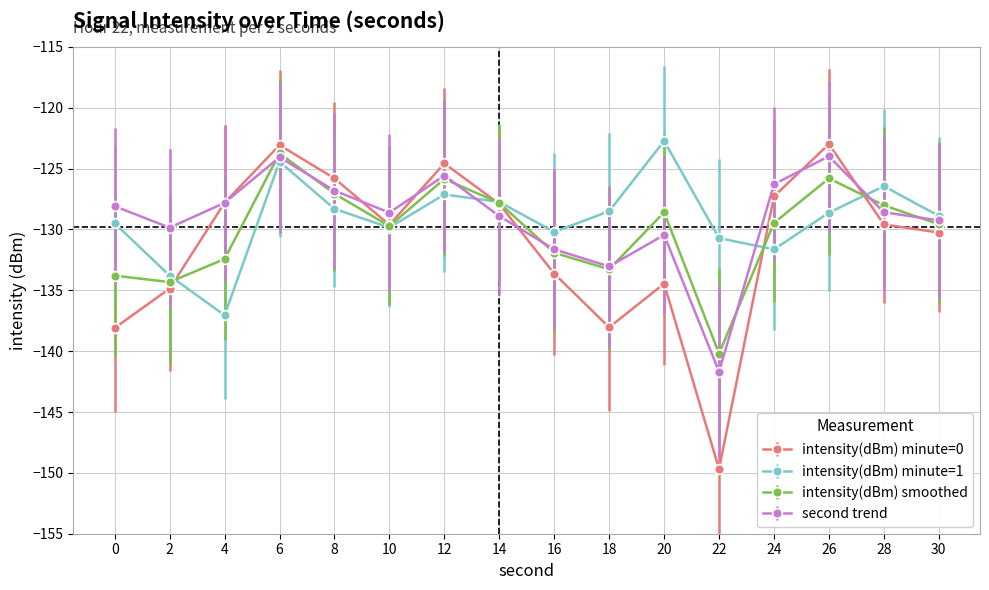

What is the smallest value displayed?

-149.7